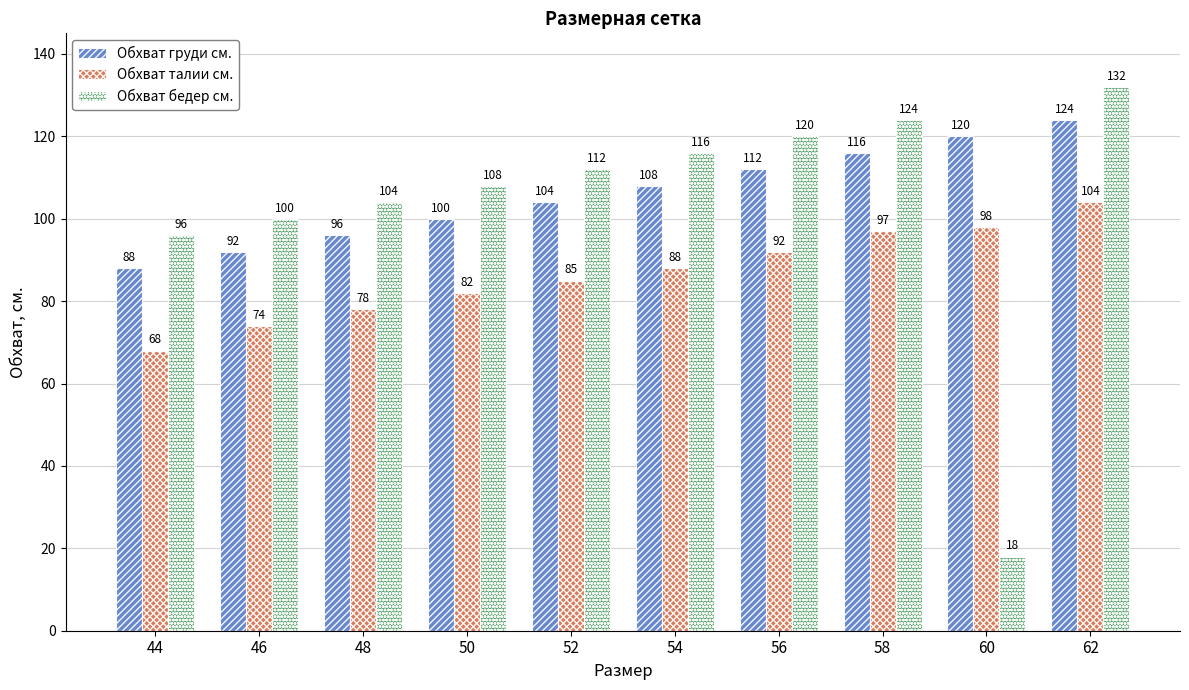

How many categories are shown in the chart?

10